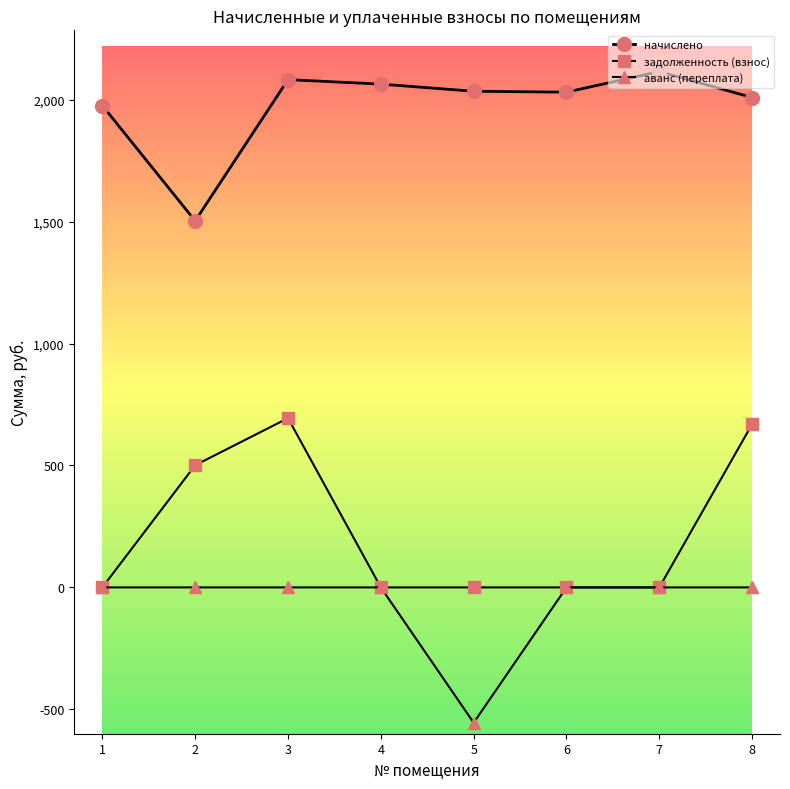

What is the minimum value shown in the chart?

-555.0